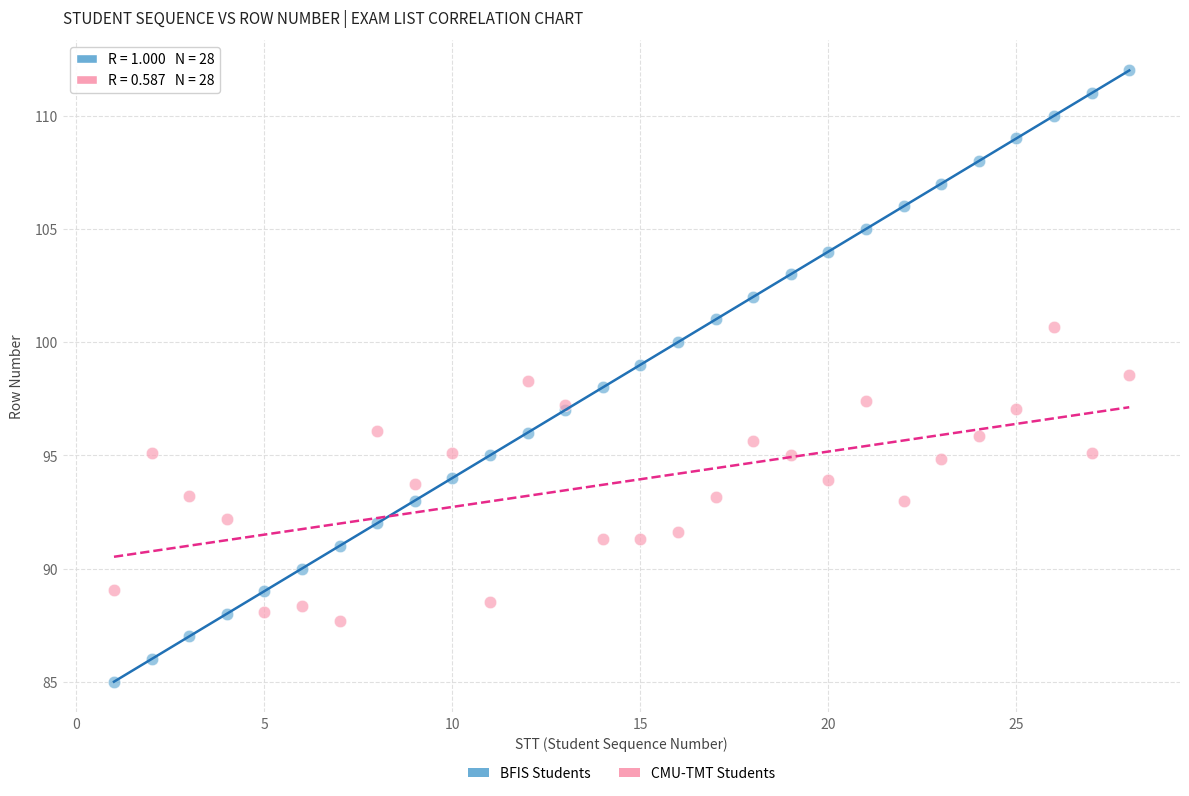

Which series has the widest spread of Y values?

BFIS Students